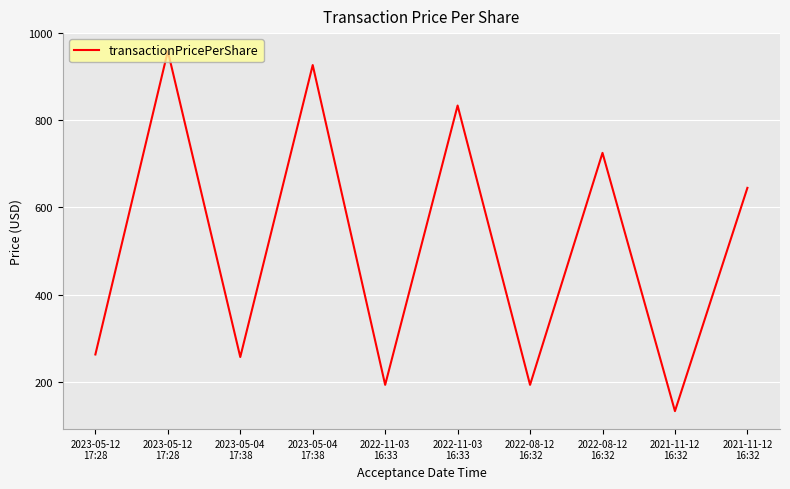

How many lines are shown in the chart?

1